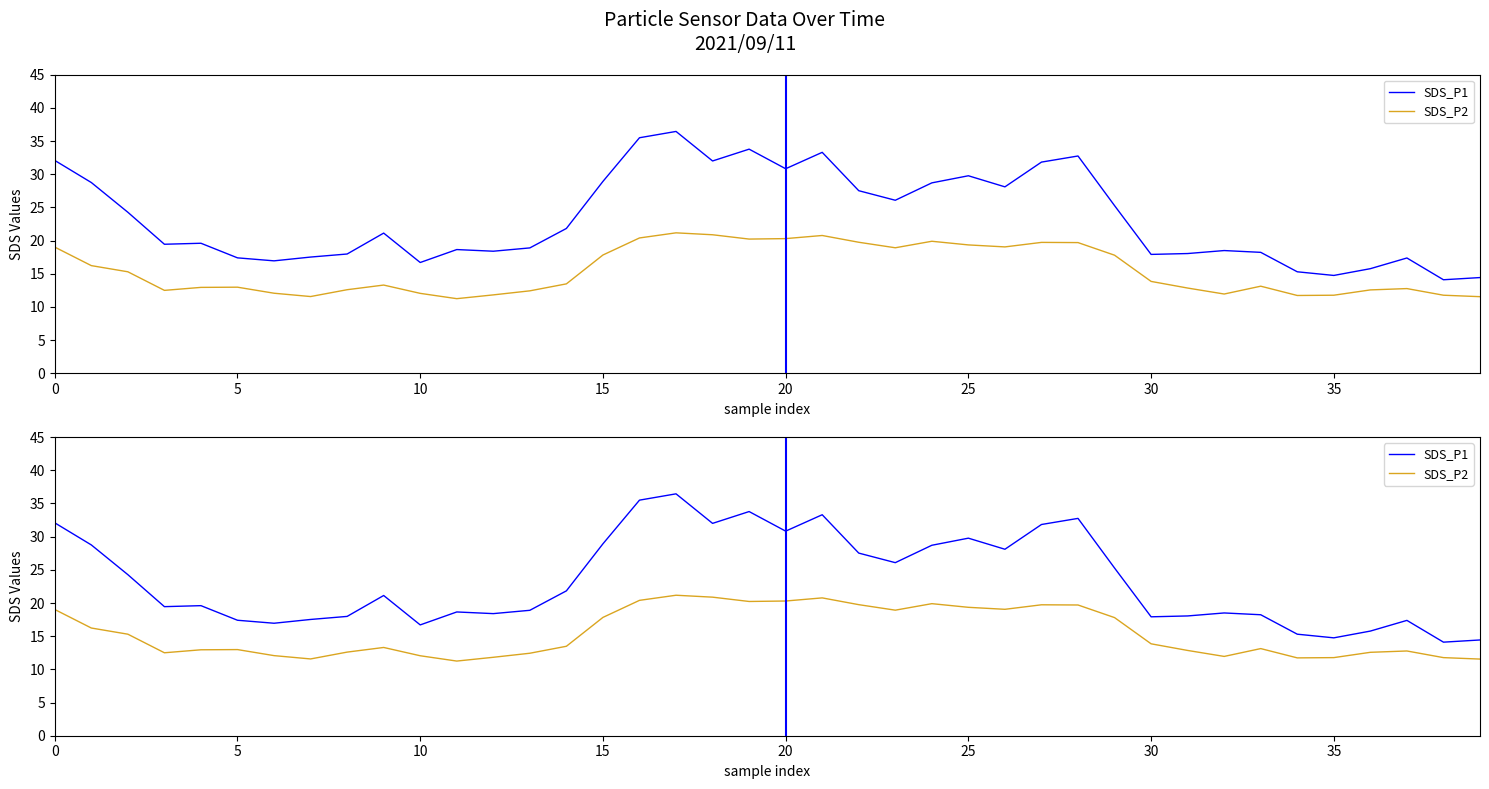

What is the difference between the second highest and second lowest values in the SDS_P2 series?

9.3